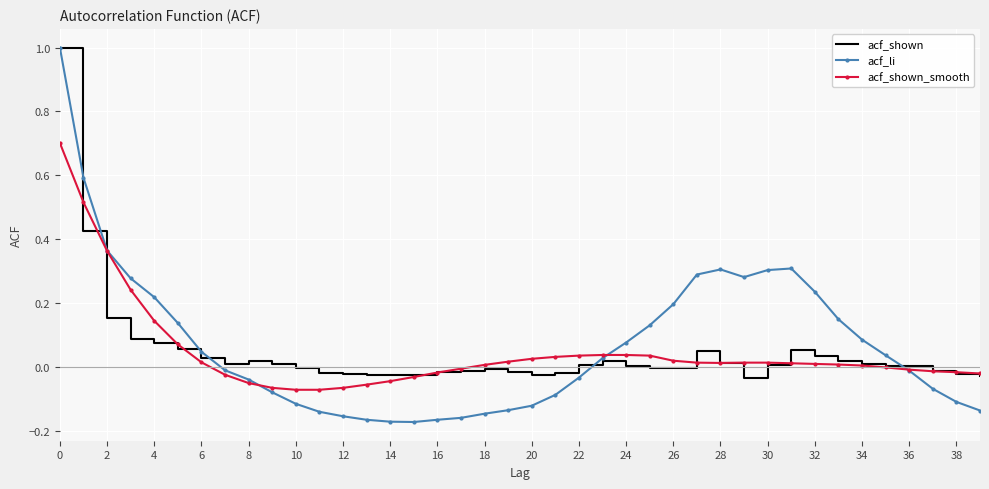

Which series has the largest range (max minus min)?

acf_li